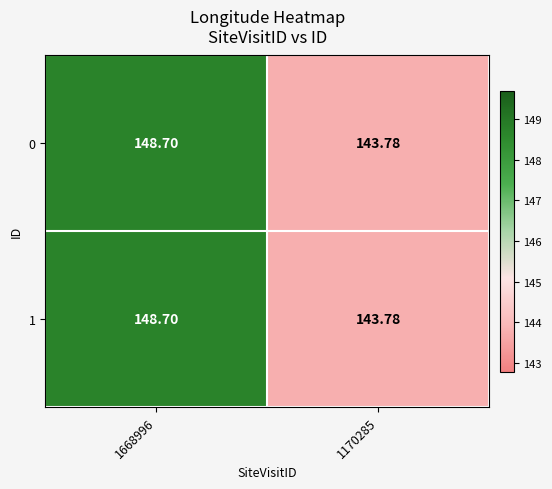

Is the value of 0 at 1668996 greater than the value of 1 at 1170285?

Yes